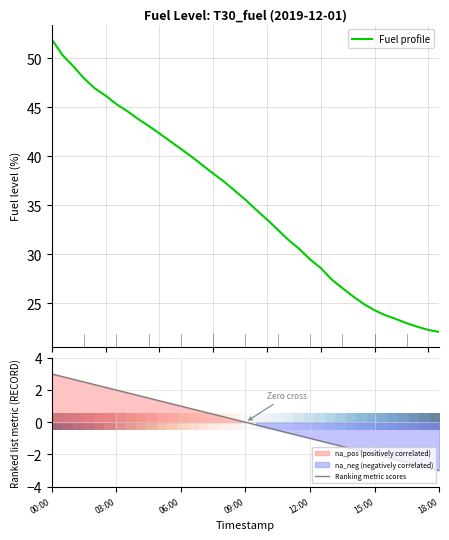

At which label does Ranking metric scores reach its peak?

00:00